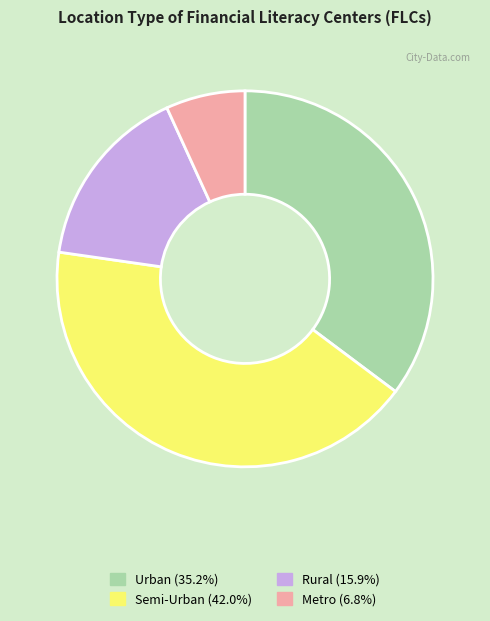

Which category has the smallest portion of the pie?

Metro